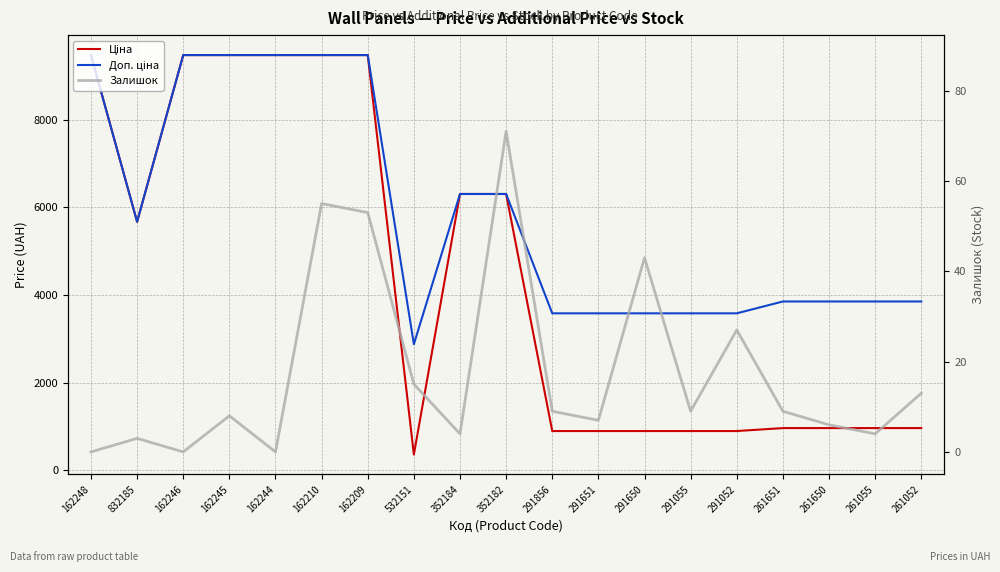

Is the value of Доп. ціна at 162246 greater than the value of Залишок at 291055?

Yes